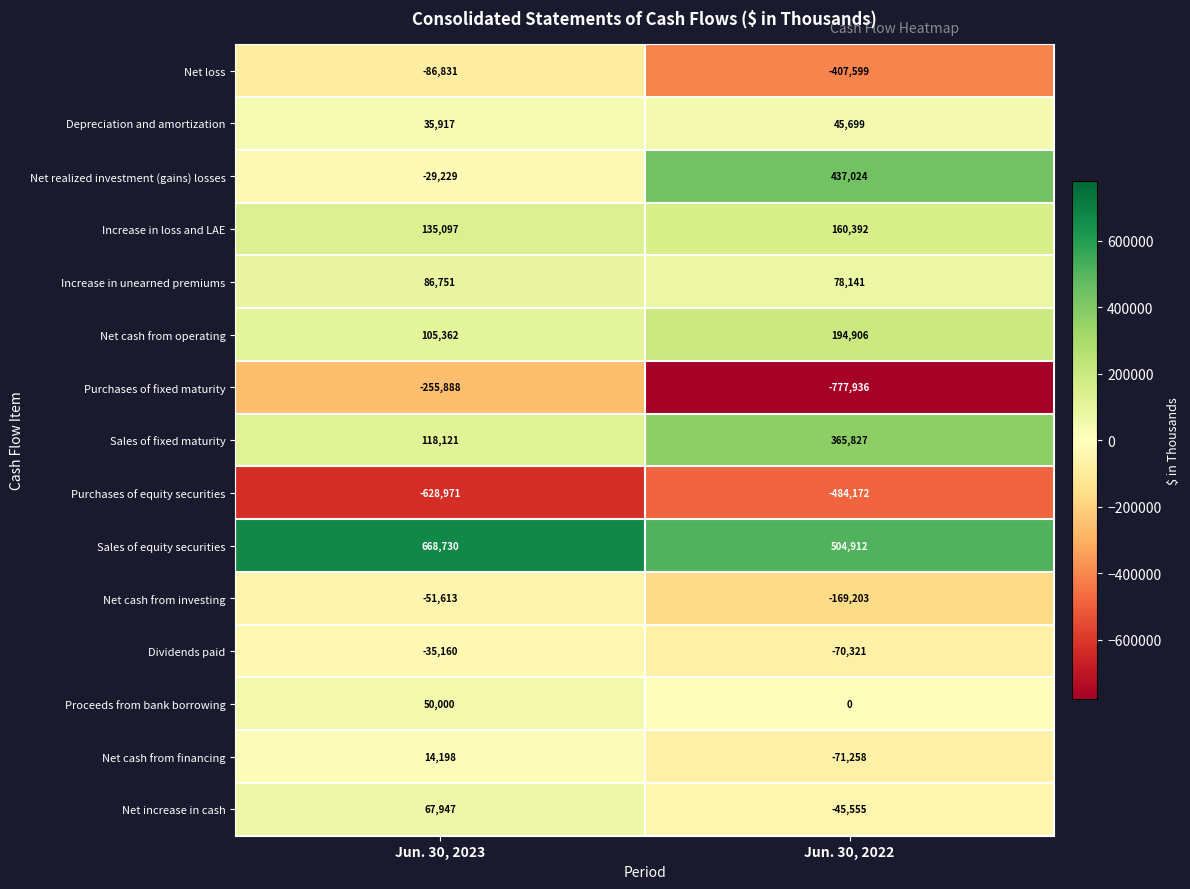

Which category has the highest value in the Increase in unearned premiums series?

Jun. 30, 2023